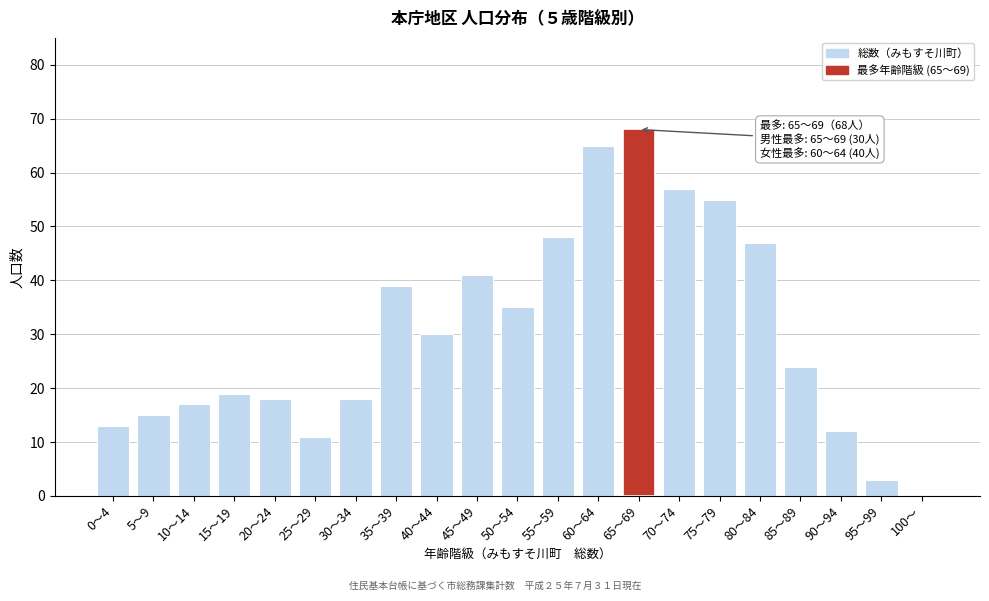

Reading left to right, transcribe all the data shown in this chart.

0～4=13	5～9=15	10～14=17	15～19=19	20～24=18	25～29=11	30～34=18	35～39=39	40～44=30	45～49=41	50～54=35	55～59=48	60～64=65	65～69=68	70～74=57	75～79=55	80～84=47	85～89=24	90～94=12	95～99=3	100～=0